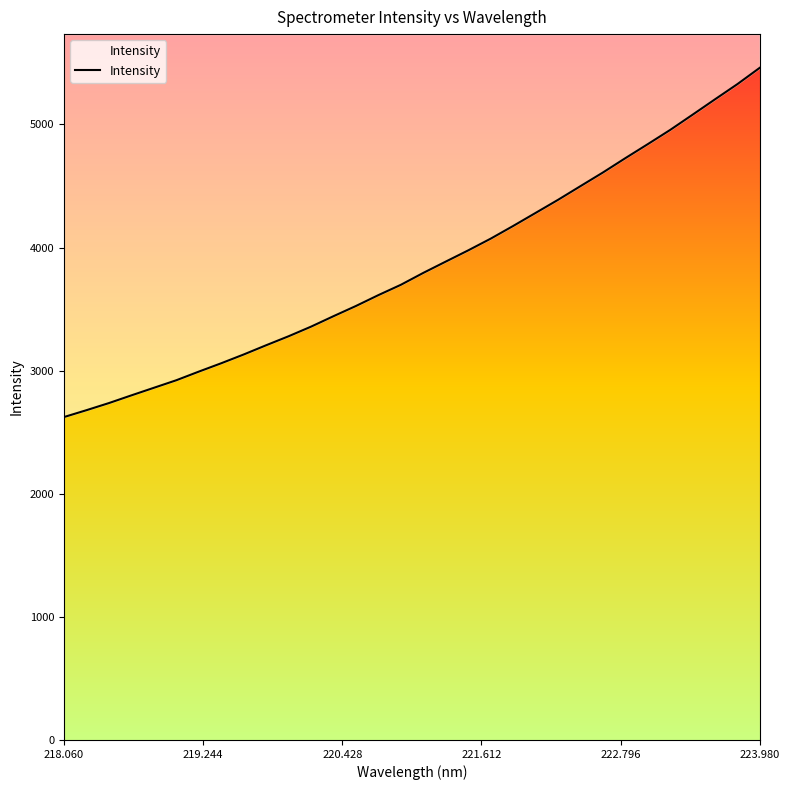

What is the difference between the maximum and second lowest values?

2782.4